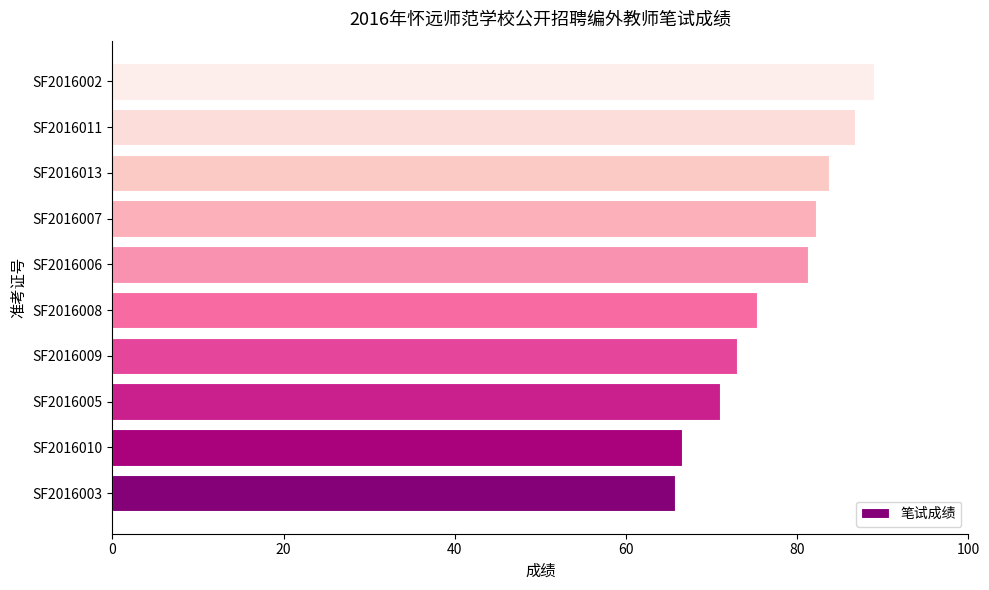

Is it true that the value at SF2016005 is 71.0?

True